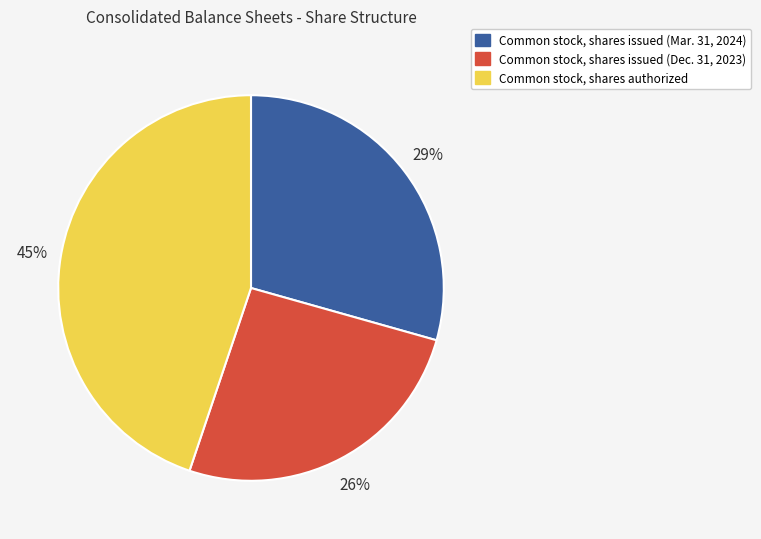

Is there any slice that represents more than half of the pie?

No